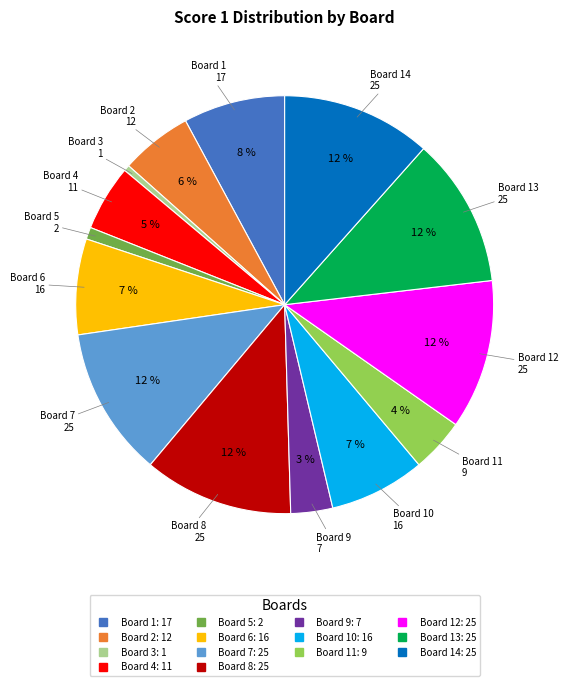

Is there any slice that represents more than half of the pie?

No